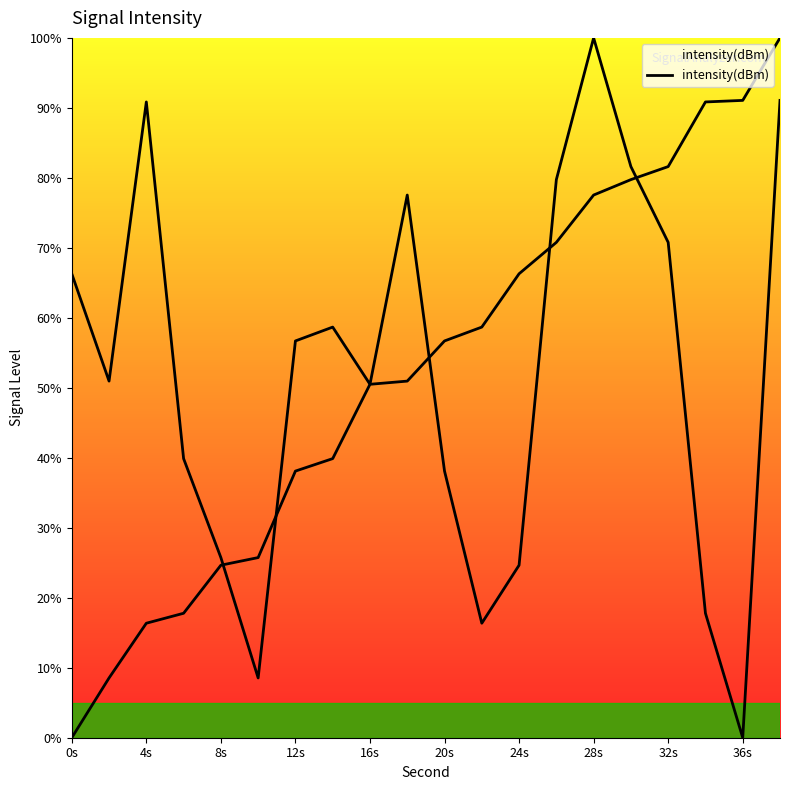

How many interior local peaks (higher than both neighbors) does the data have?

4